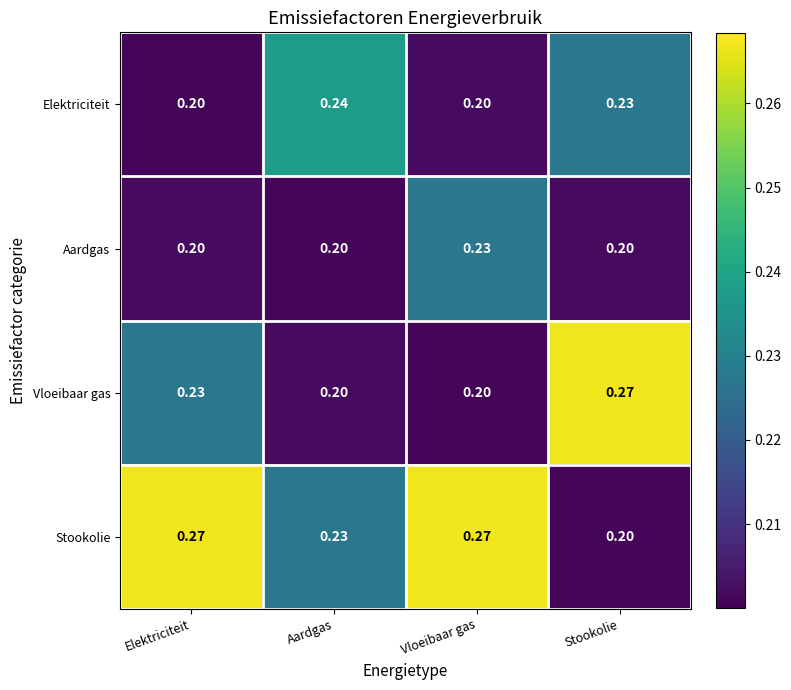

Which series changed the most between Aardgas and Stookolie?

Vloeibaar gas